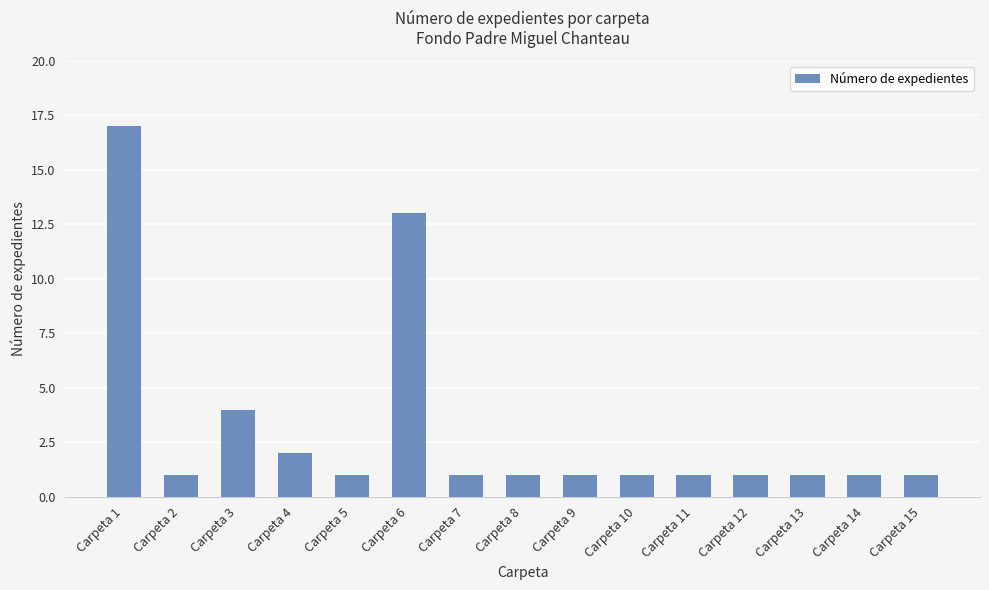

The value at Carpeta 6 is 13. True or false?

True